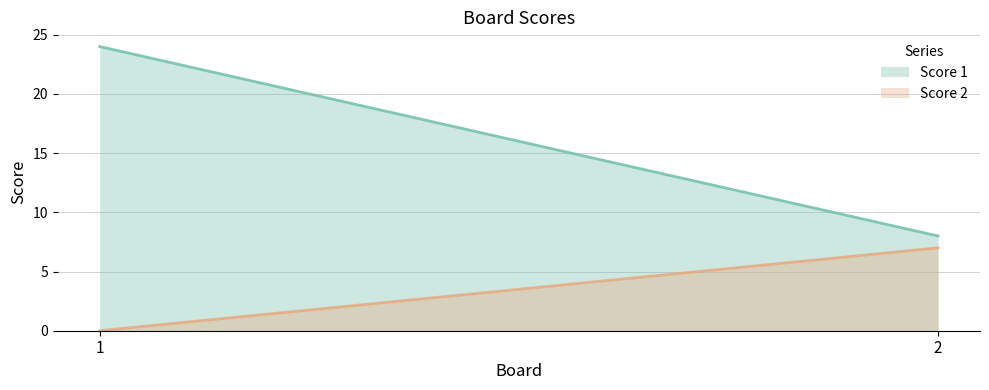

Reading left to right, what are all the values shown in this chart?

Score 1: 1=24	2=8
Score 2: 1=0	2=7